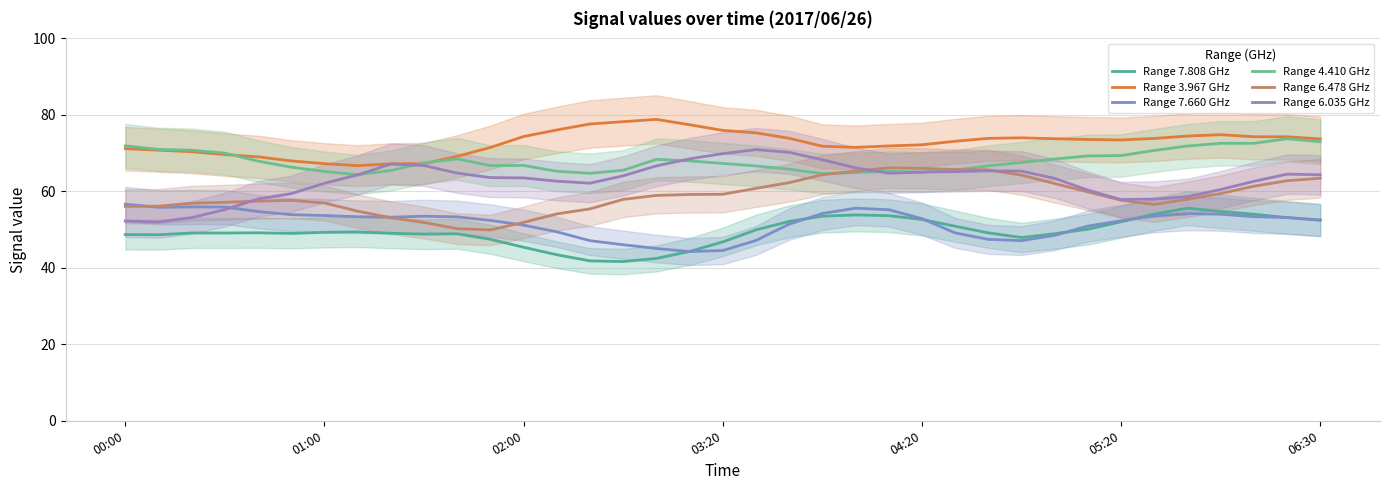

How many values in the Range 4.410 GHz series are below 67?

17